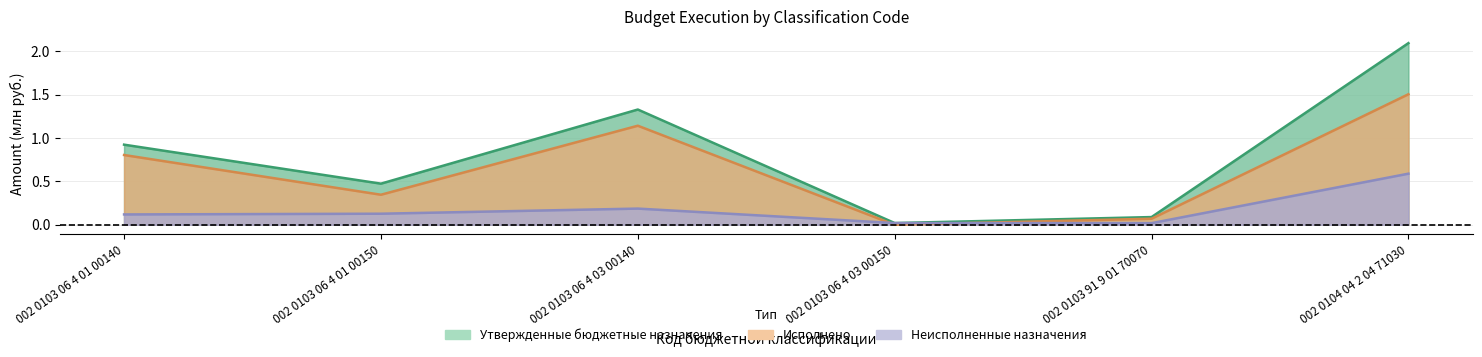

True or false: Исполнено and Утвержденные бюджетные назначения cross at least once.

False